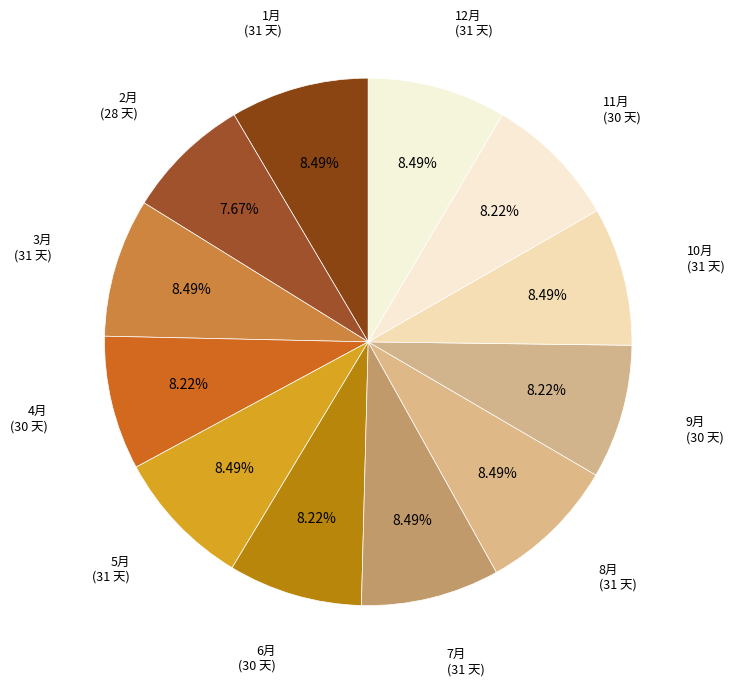

Is the sum of 12月 and 2月 greater than half?

No